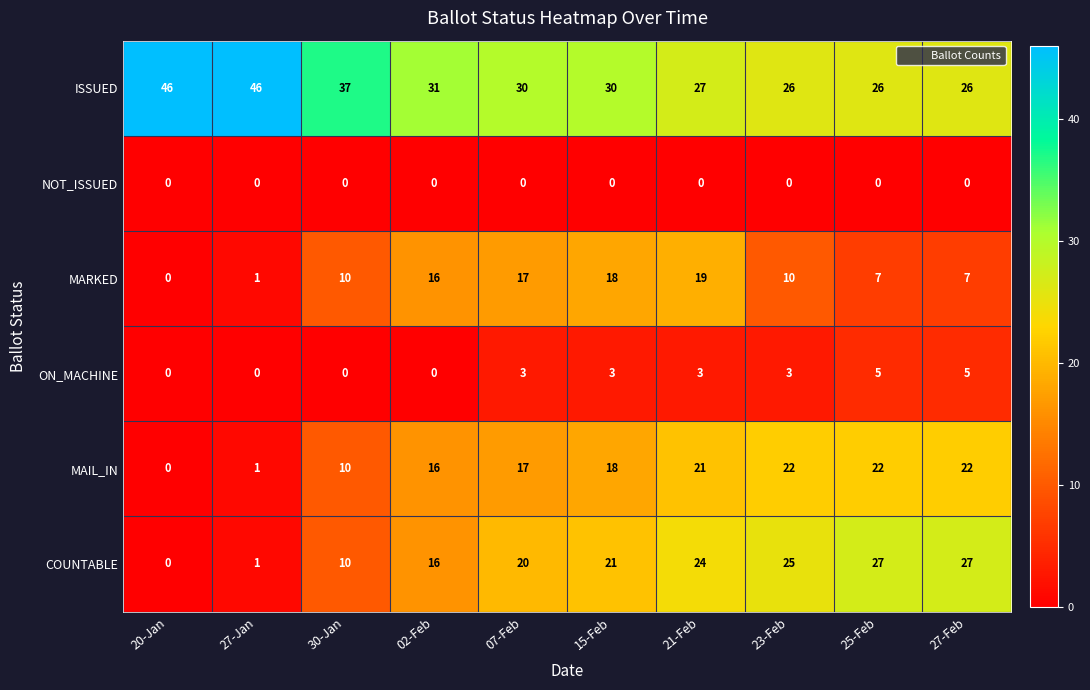

Rank the series by their maximum value, from highest to lowest.

ISSUED, COUNTABLE, MAIL_IN, MARKED, ON_MACHINE, NOT_ISSUED